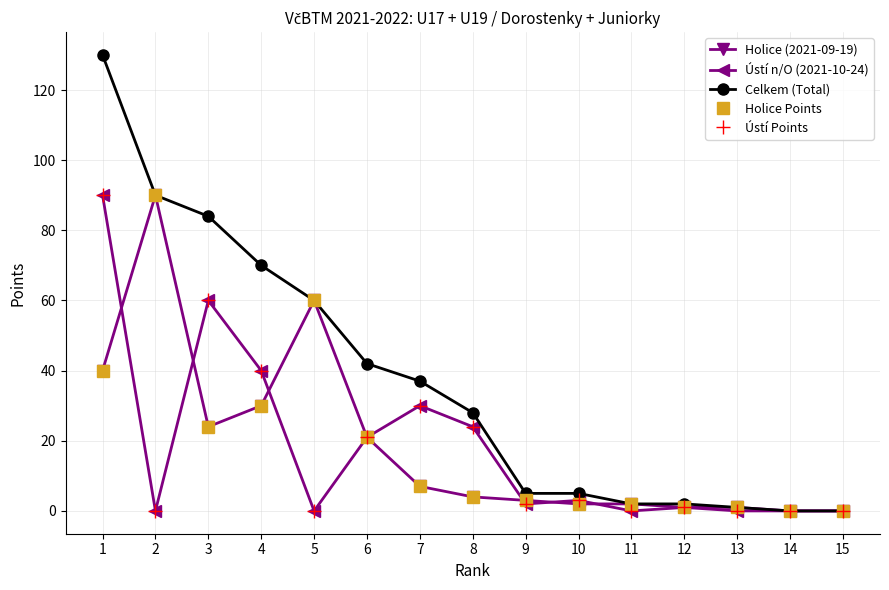

At how many categories does at least one series exceed 68?

4